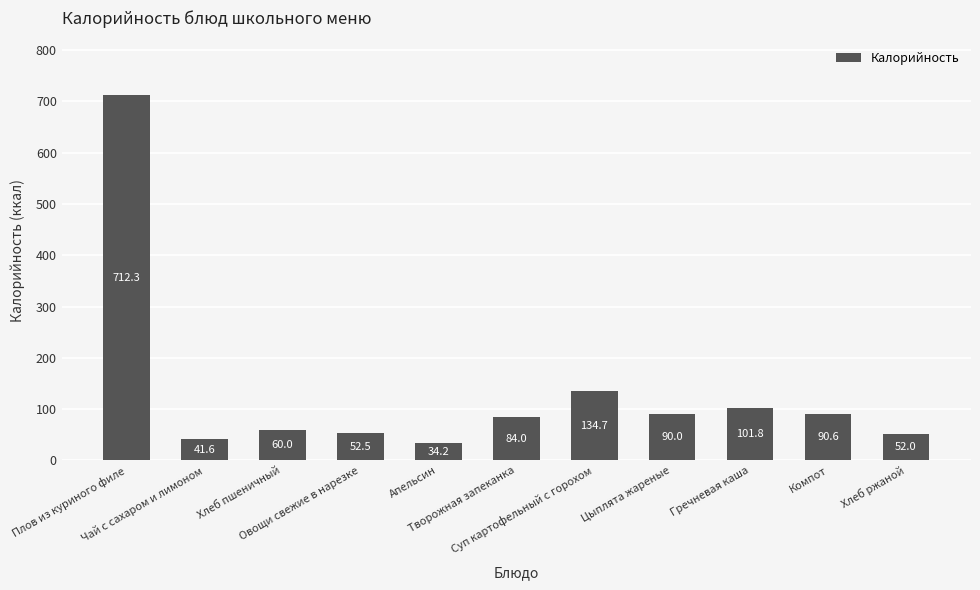

Which label corresponds to the smallest value in the chart?

Апельсин